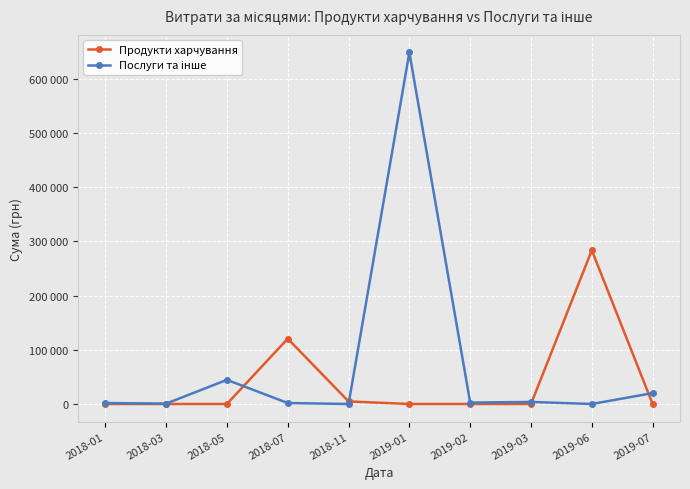

True or false: Продукти харчування has a value of 90803.2 at 2019-02.

False